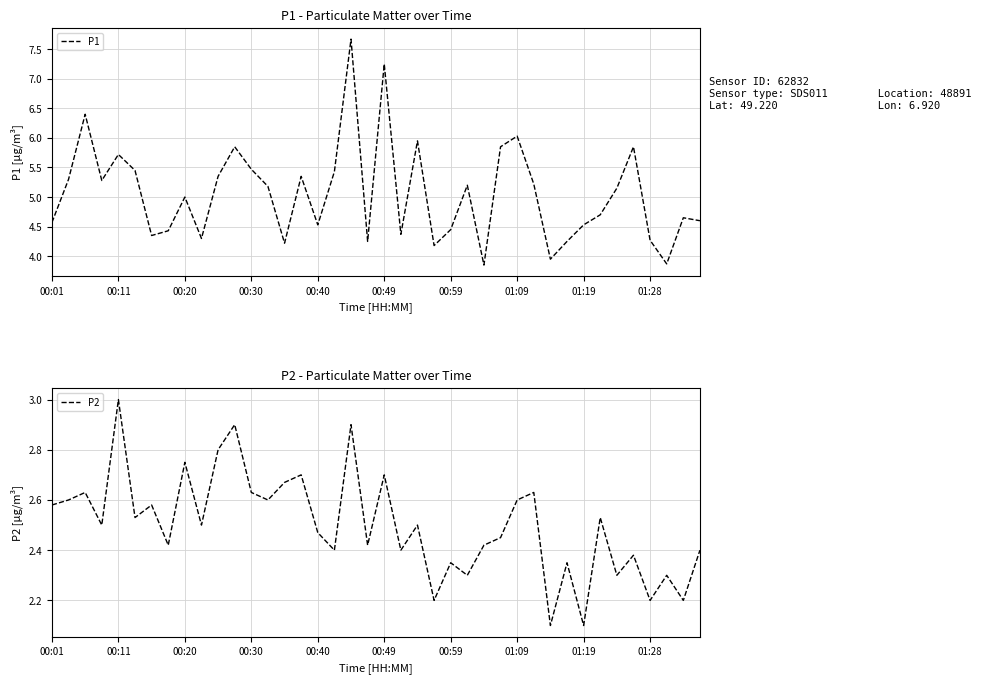

The P2 series shows 4.1 at 01:09. True or false?

False